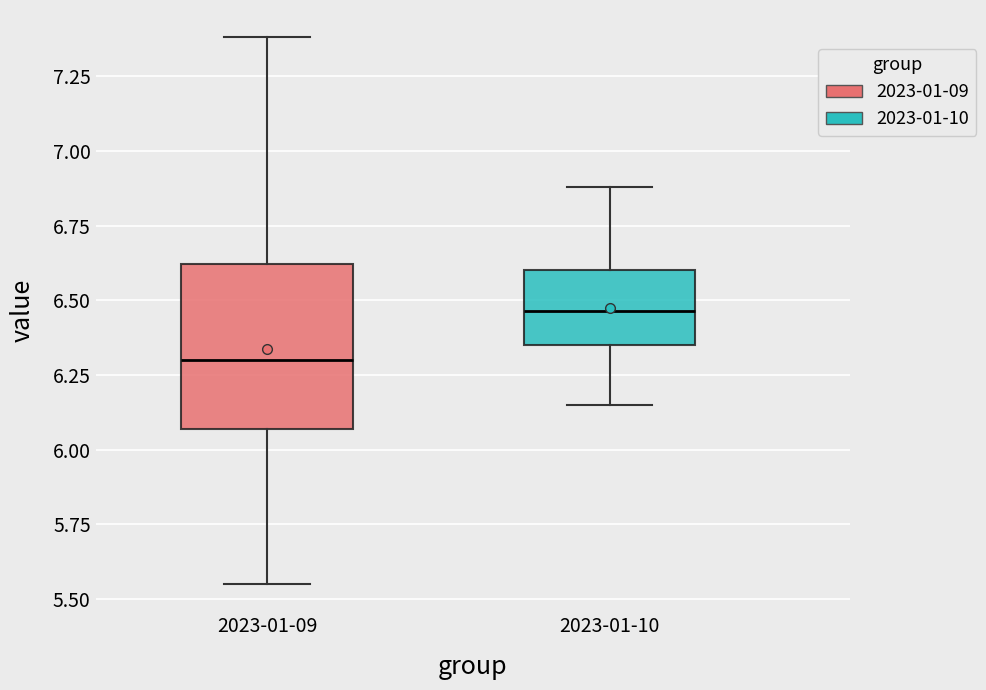

Which box is the tallest, from its lower edge to its upper edge?

2023-01-09